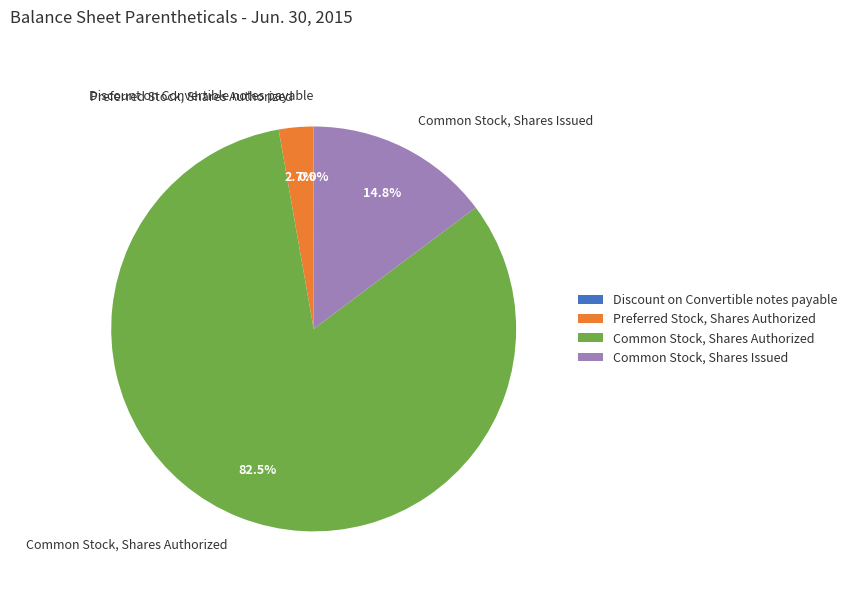

Do Preferred Stock, Shares Authorized and Common Stock, Shares Issued together represent more than half of the pie?

No